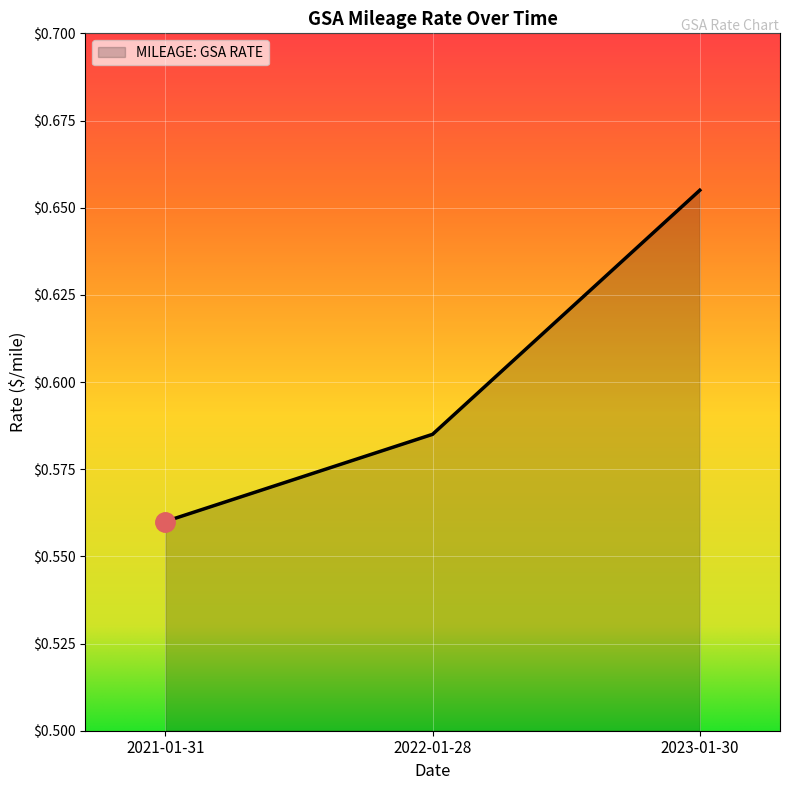

What position from the left is 2022-01-28?

2